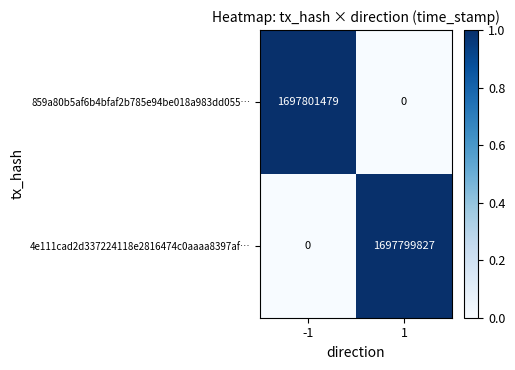

Which series has the widest spread of values?

859a80b5af6b4bfaf2b785e94be018a983dd055…